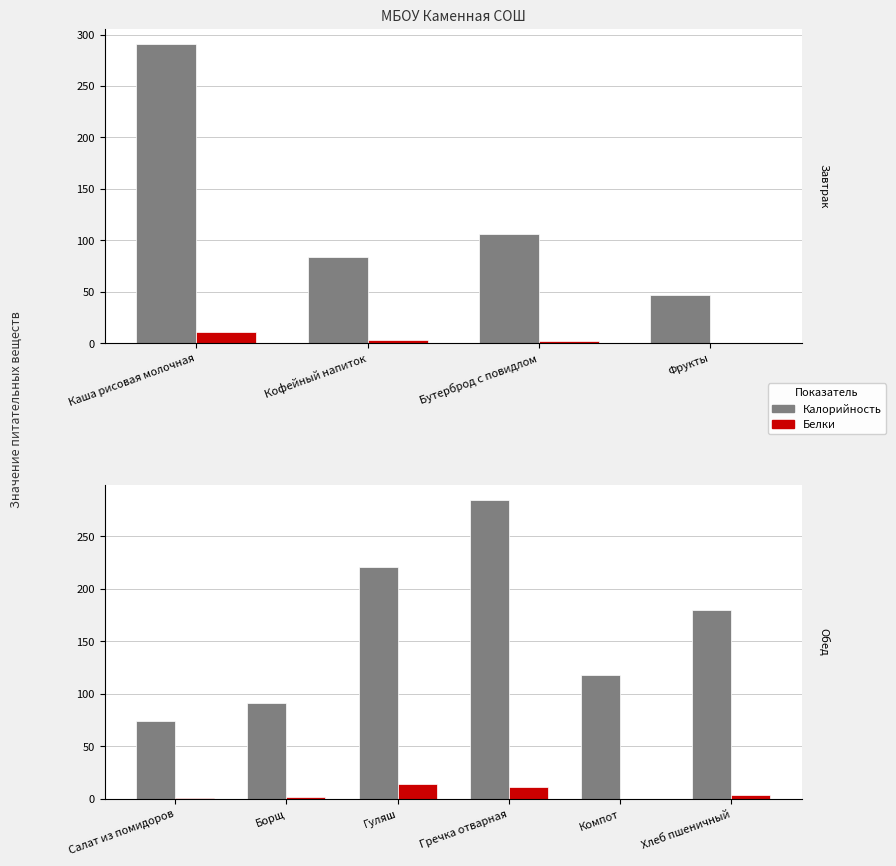

Does the chart contain any negative values?

No